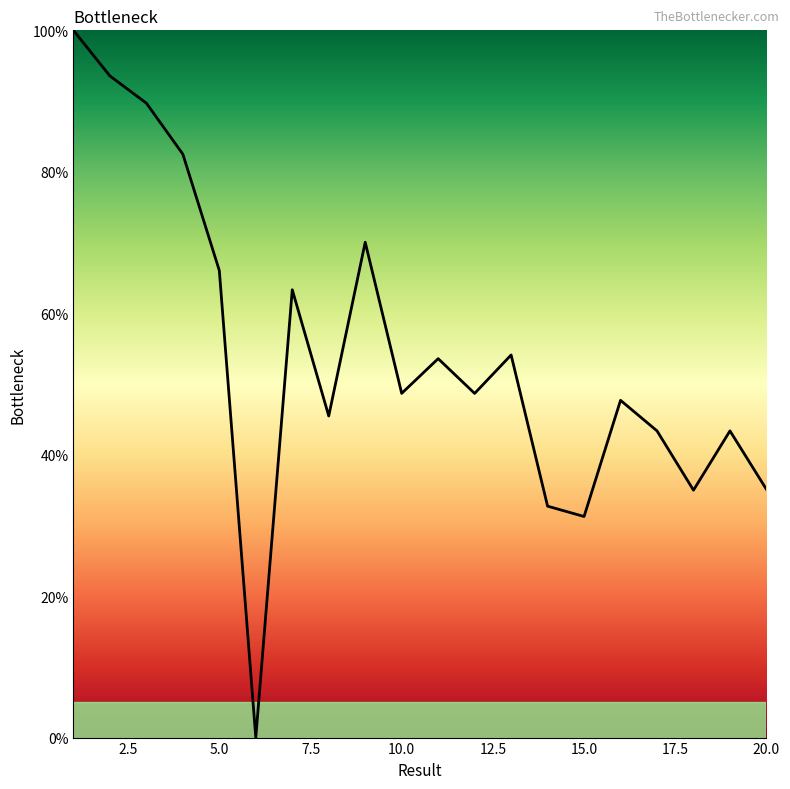

How many positive values are there?

19